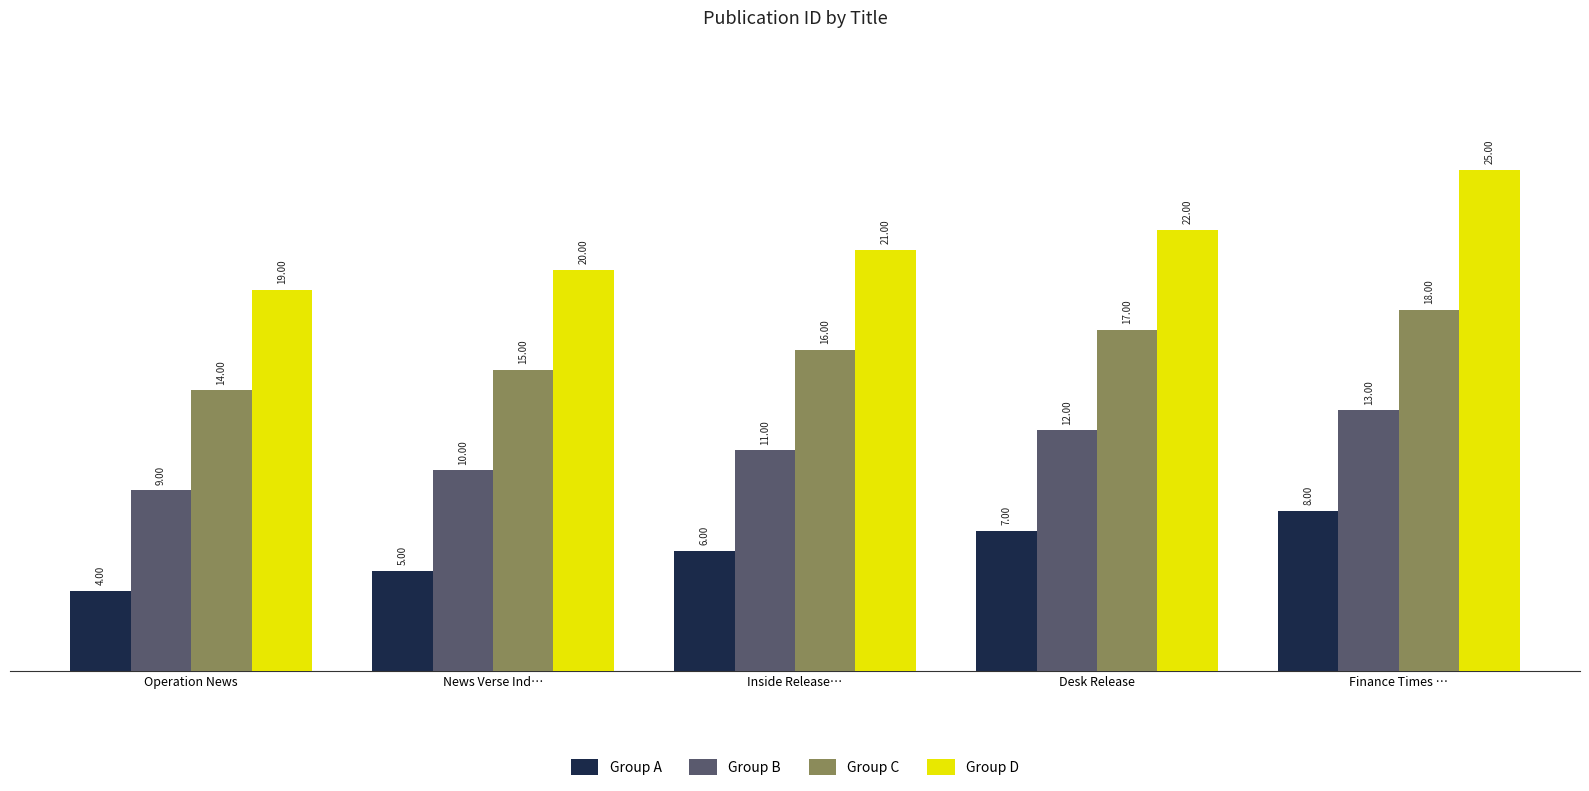

What is the total value across all series at Operation News?

46